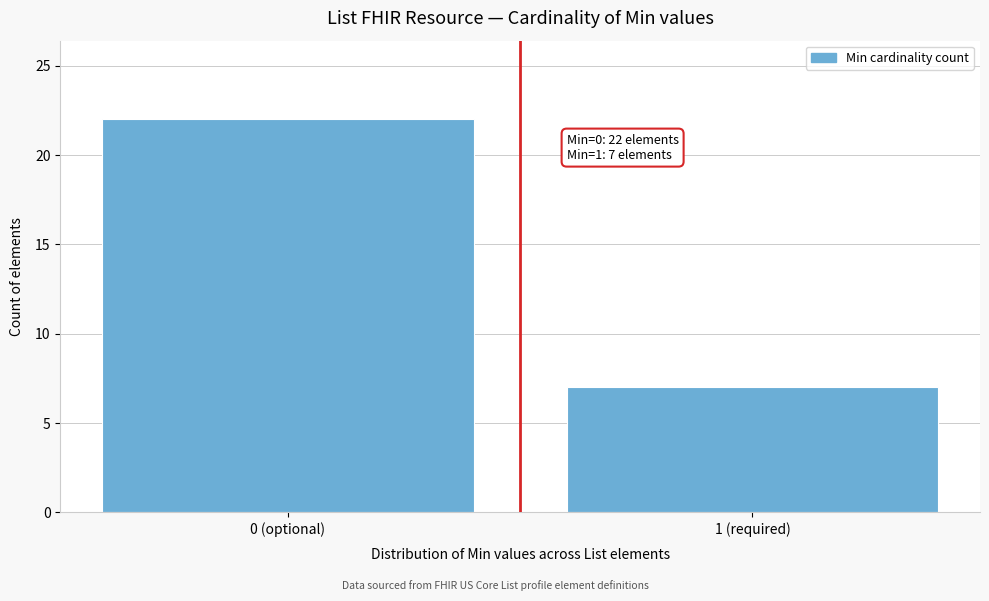

Reading left to right, what are all the values shown in this chart?

0 (optional)=22	1 (required)=7